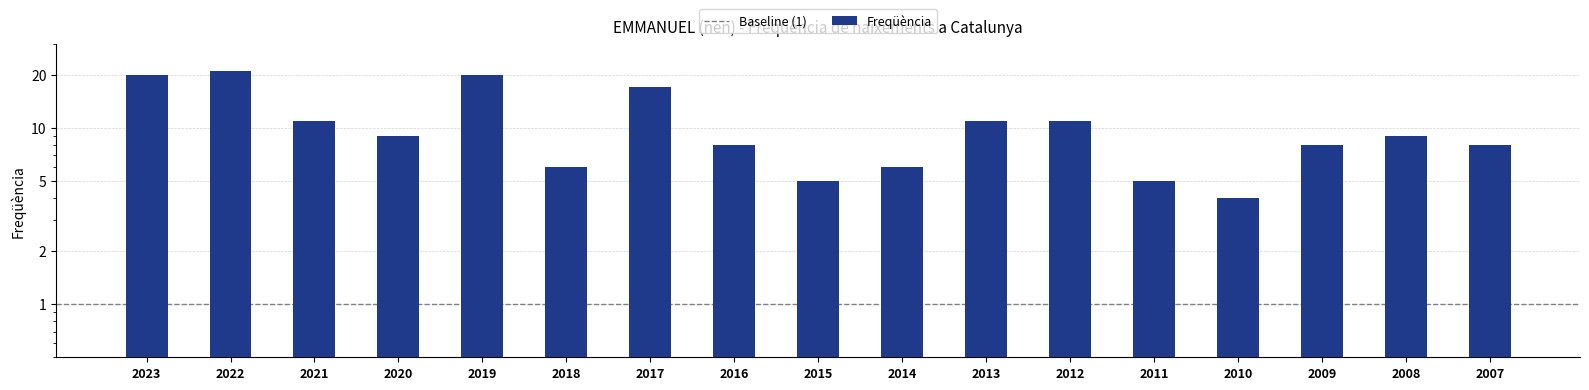

At which label does the data first exceed 9?

2023